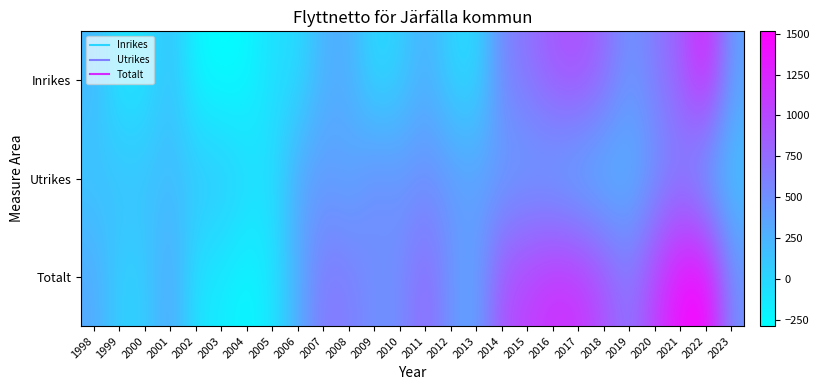

Reading left to right, list all the values displayed in this chart.

Inrikes: 1998=223	1999=-123	2000=-94	2001=171	2002=-228	2003=-289	2004=-247	2005=-53	2006=-50	2007=260	2008=287	2009=-49	2010=48	2011=279	2012=3	2013=-38	2014=573	2015=699	2016=895	2017=953	2018=766	2019=458	2020=654	2021=853	2022=1320	2023=371
Utrikes: 1998=102	1999=165	2000=151	2001=186	2002=135	2003=138	2004=3	2005=-60	2006=343	2007=412	2008=337	2009=540	2010=467	2011=505	2012=442	2013=391	2014=363	2015=360	2016=286	2017=200	2018=168	2019=220	2020=424	2021=574	2022=195	2023=121
Totalt: 1998=325	1999=42	2000=57	2001=357	2002=-93	2003=-151	2004=-244	2005=-113	2006=293	2007=672	2008=624	2009=491	2010=515	2011=784	2012=445	2013=353	2014=936	2015=1059	2016=1181	2017=1153	2018=934	2019=678	2020=1078	2021=1427	2022=1515	2023=492